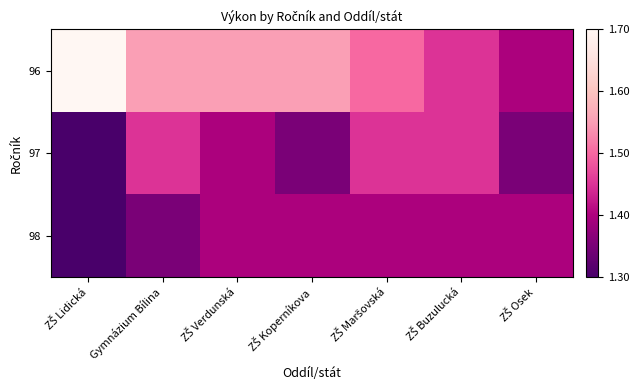

Reading left to right, what are all the values shown in this chart?

96: ZŠ Lidická=1.7	Gymnázium Bílina=1.6	ZŠ Verdunská=1.6	ZŠ Koperníkova=1.6	ZŠ Maršovská=1.5	ZŠ Buzulucká=1.4	ZŠ Osek=1.4
97: ZŠ Lidická=1.3	Gymnázium Bílina=1.4	ZŠ Verdunská=1.4	ZŠ Koperníkova=1.4	ZŠ Maršovská=1.4	ZŠ Buzulucká=1.4	ZŠ Osek=1.4
98: ZŠ Lidická=1.3	Gymnázium Bílina=1.4	ZŠ Verdunská=1.4	ZŠ Koperníkova=1.4	ZŠ Maršovská=1.4	ZŠ Buzulucká=1.4	ZŠ Osek=1.4